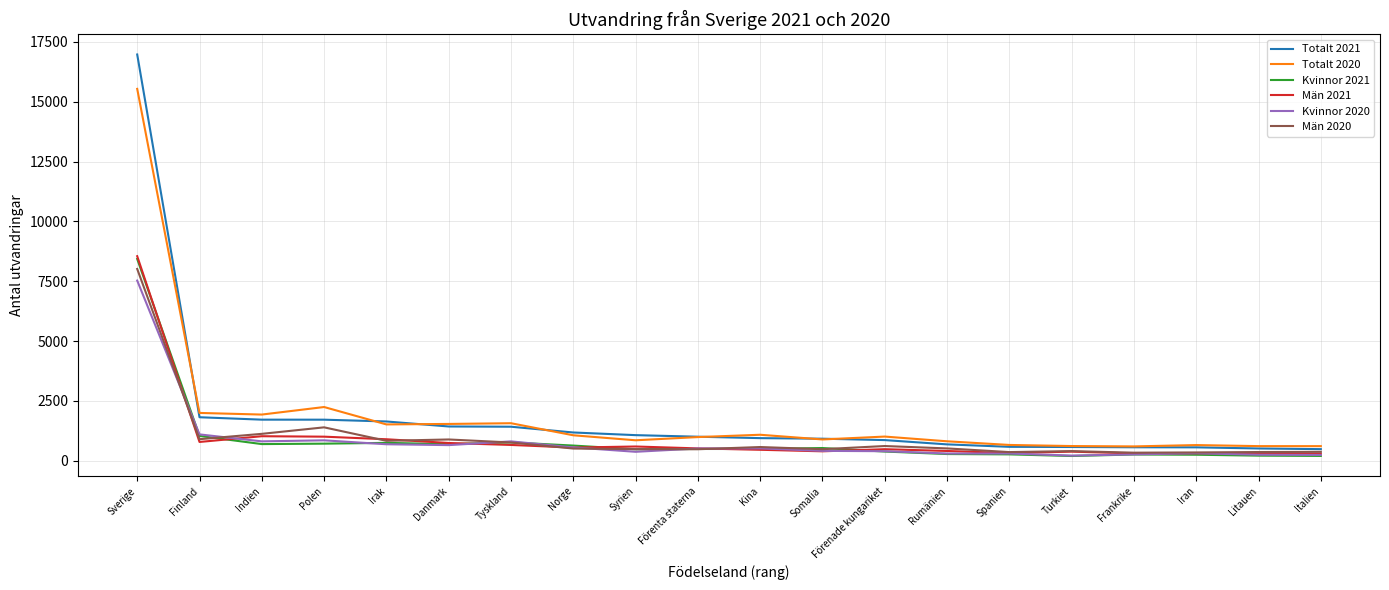

What is the sum of the Totalt 2020 values at Polen and Förenta staterna?

3226